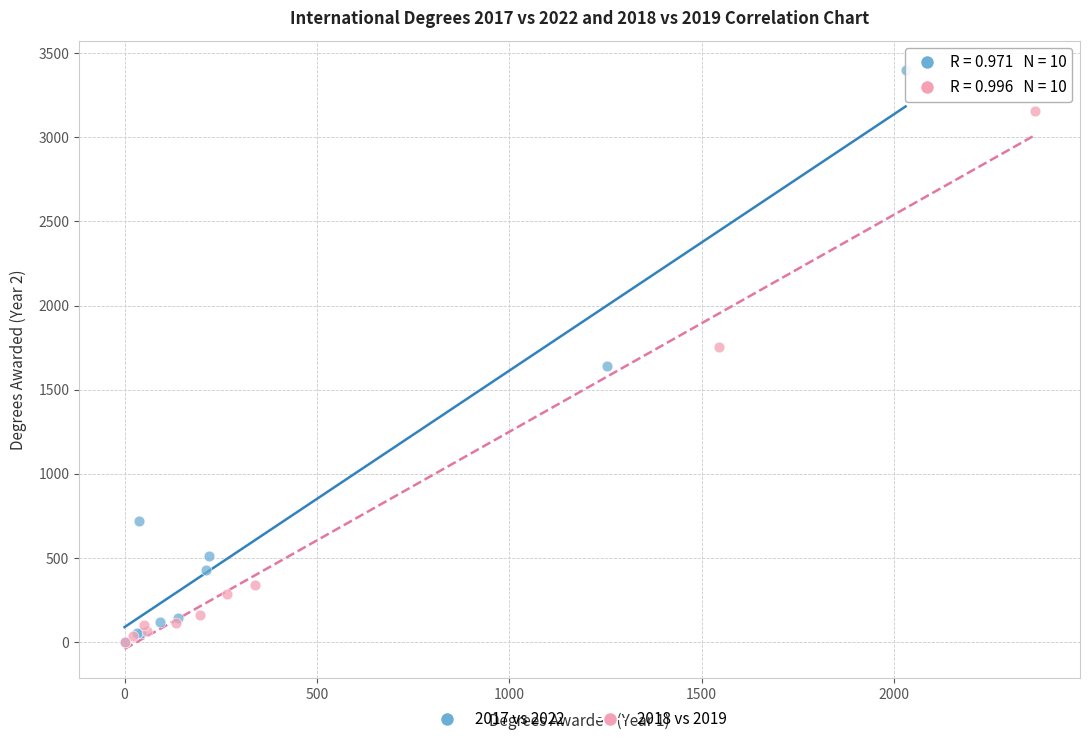

Which series has the largest Y range (max minus min)?

2017 vs 2022